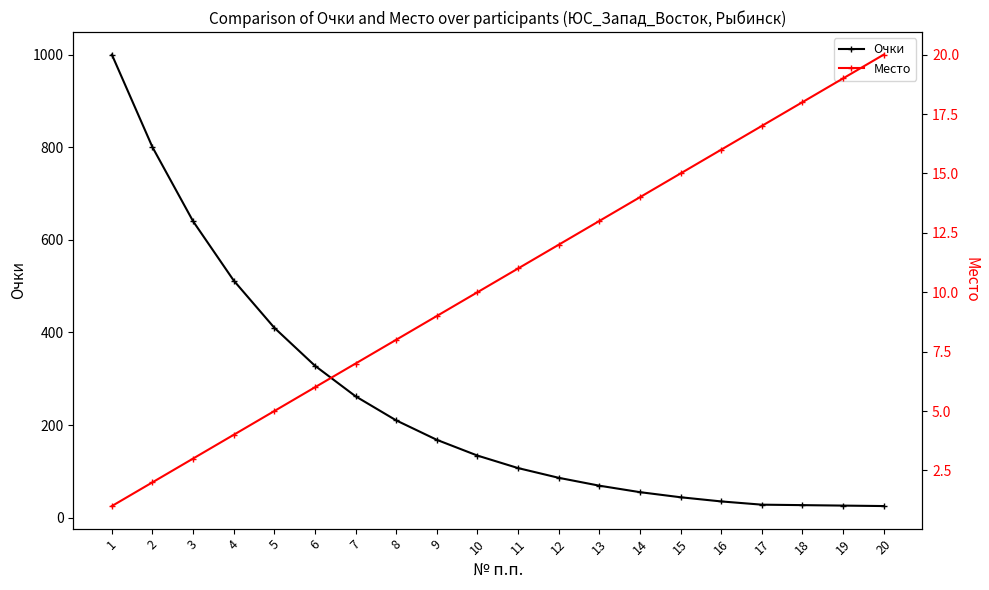

How many distinct data groups are displayed?

2